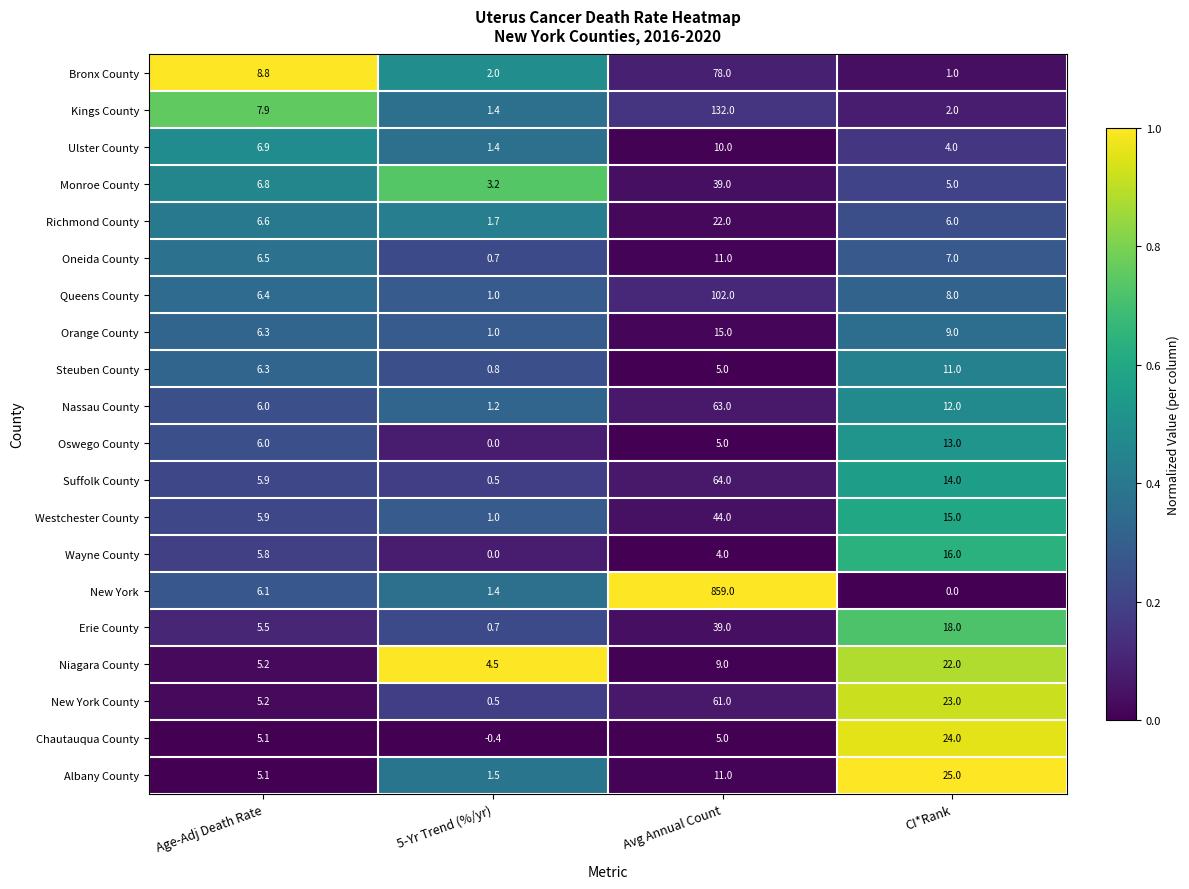

The Chautauqua County series shows 24.0 at CI*Rank. True or false?

True